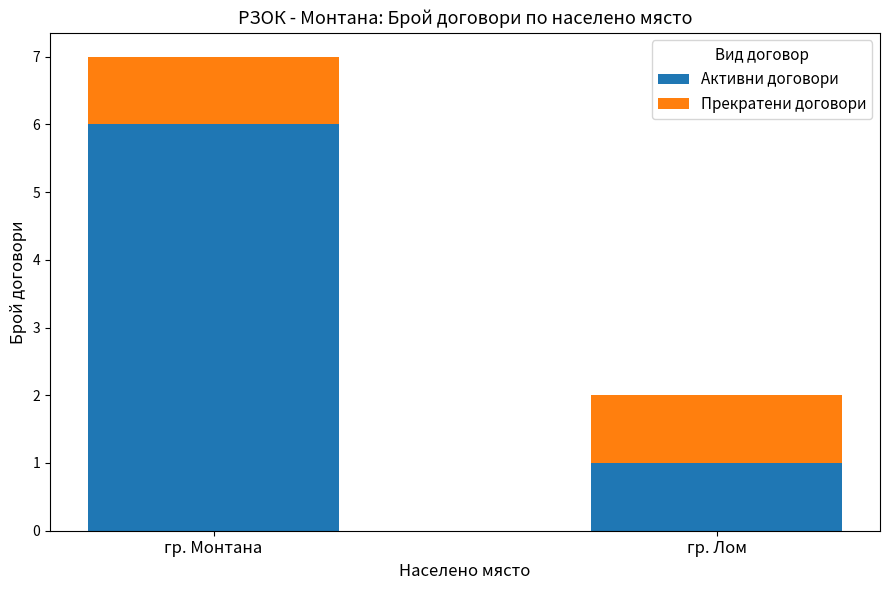

Rank the categories by Активни договори value from lowest to highest.

гр. Лом, гр. Монтана